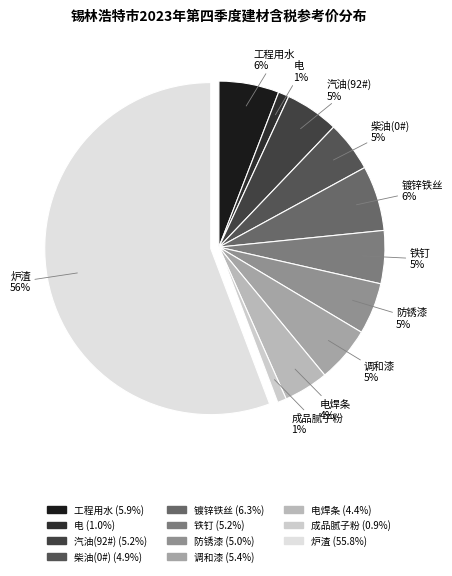

Do 汽油(92#) and 电焊条 together represent more than half of the pie?

No